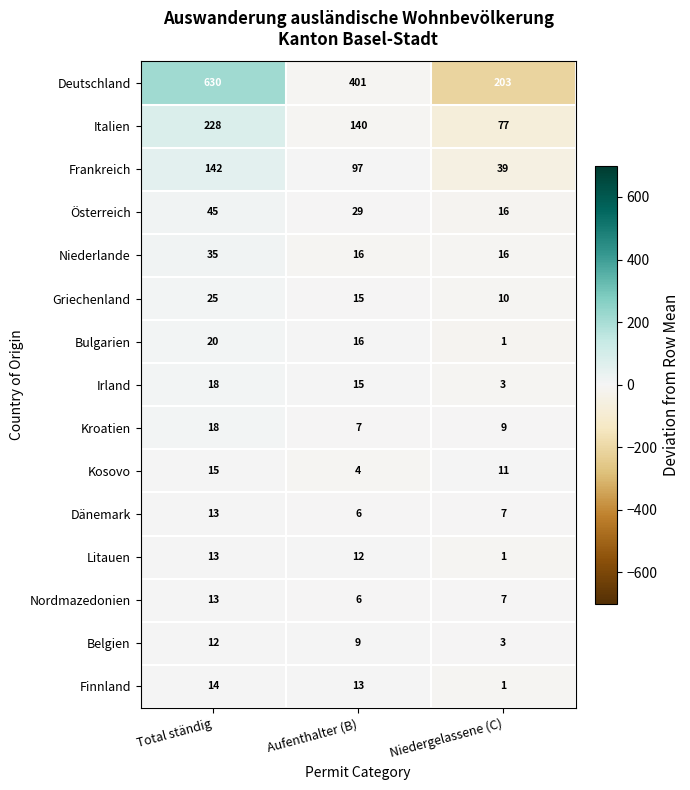

How many categories are shown in the chart?

3